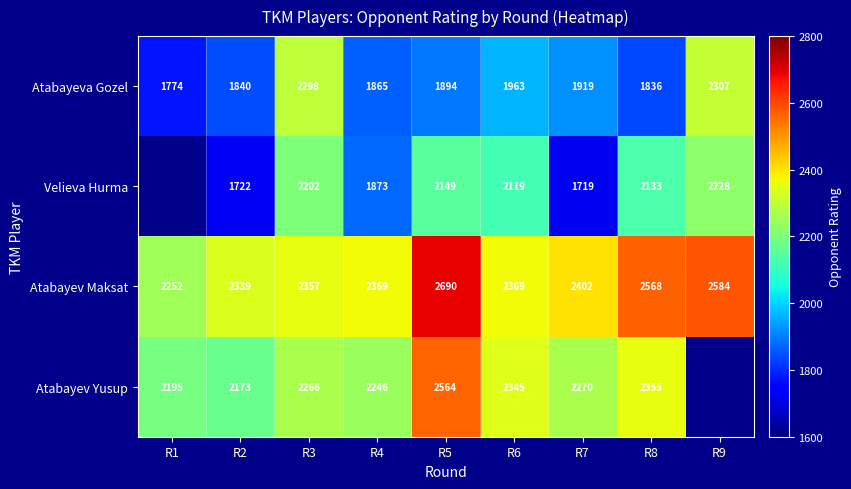

The value of Atabayeva Gozel at R1 is 2378.3. True or false?

False